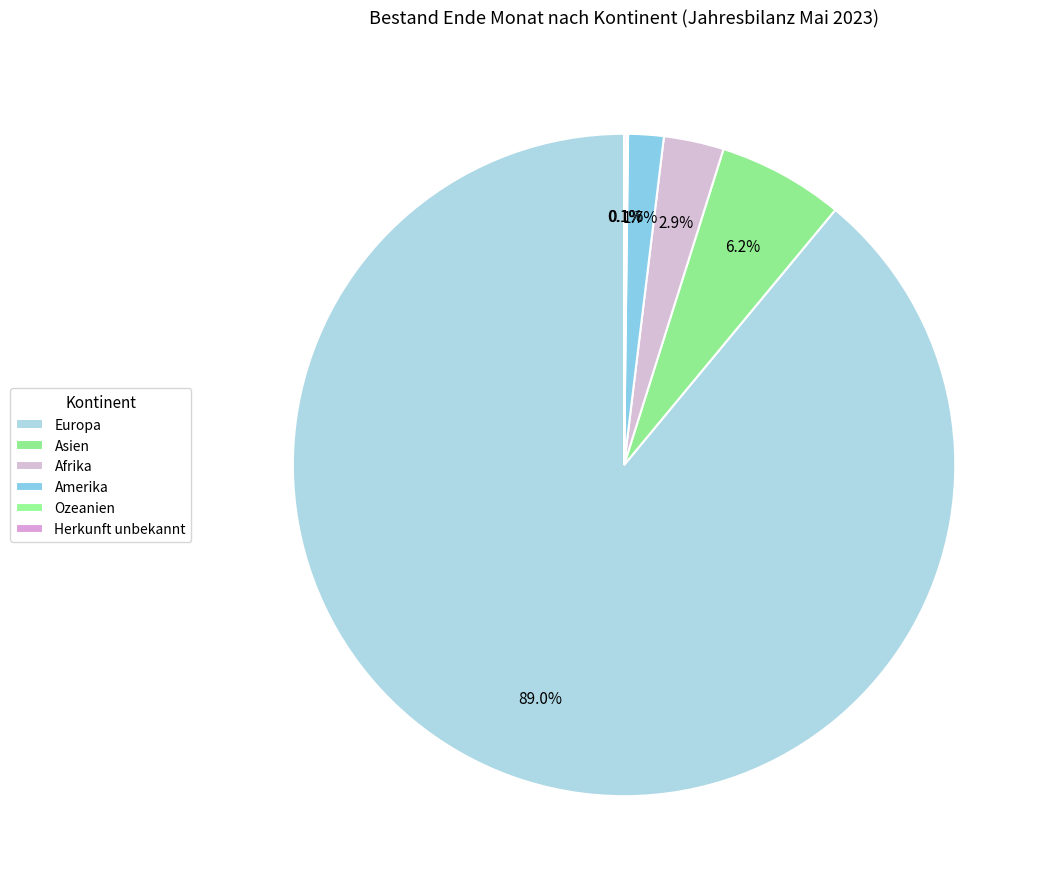

What is the largest slice in the pie chart?

Europa